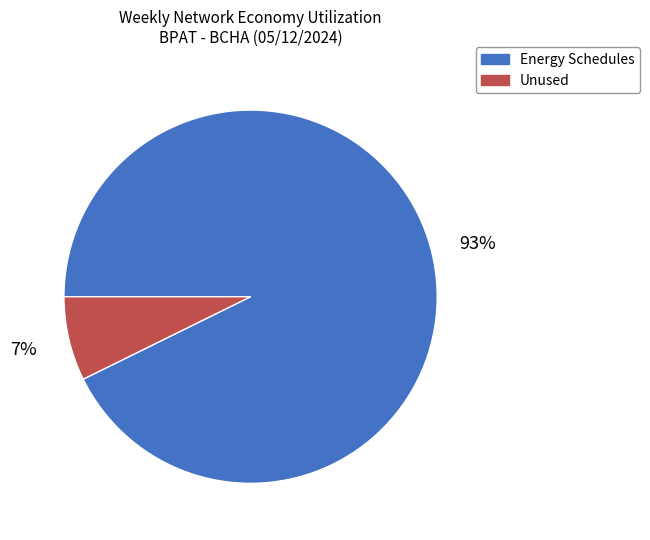

Which category has the smallest portion of the pie?

Unused